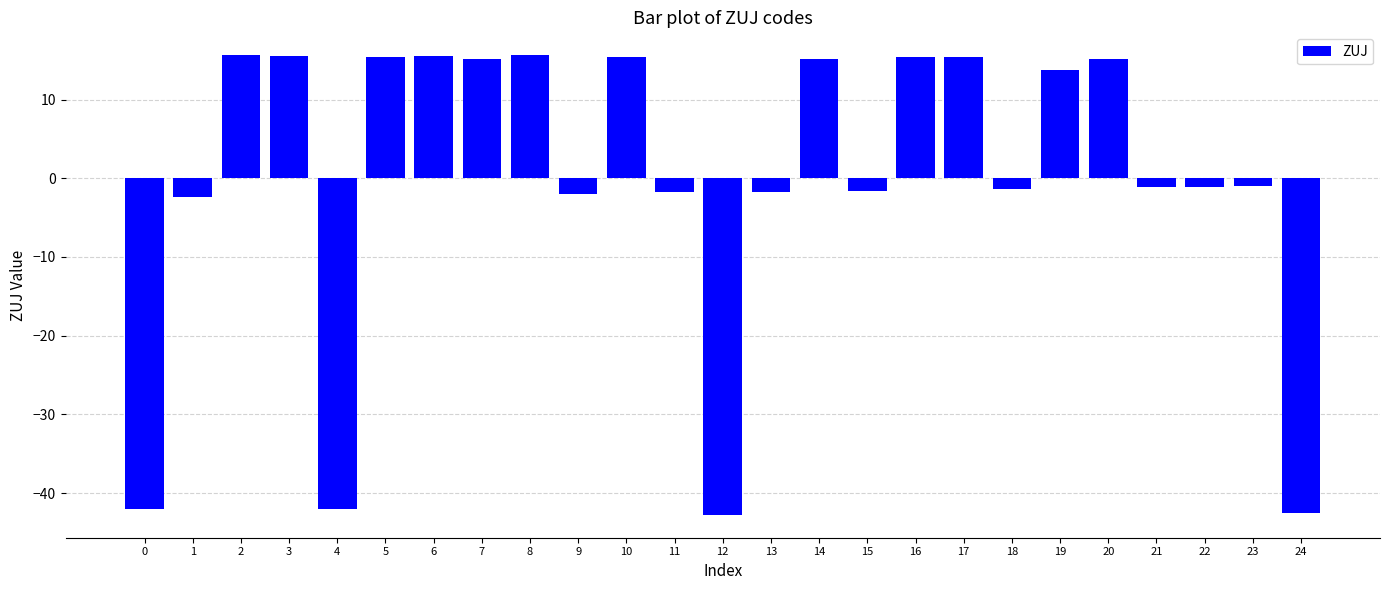

The value at 20 is 15.1. True or false?

True